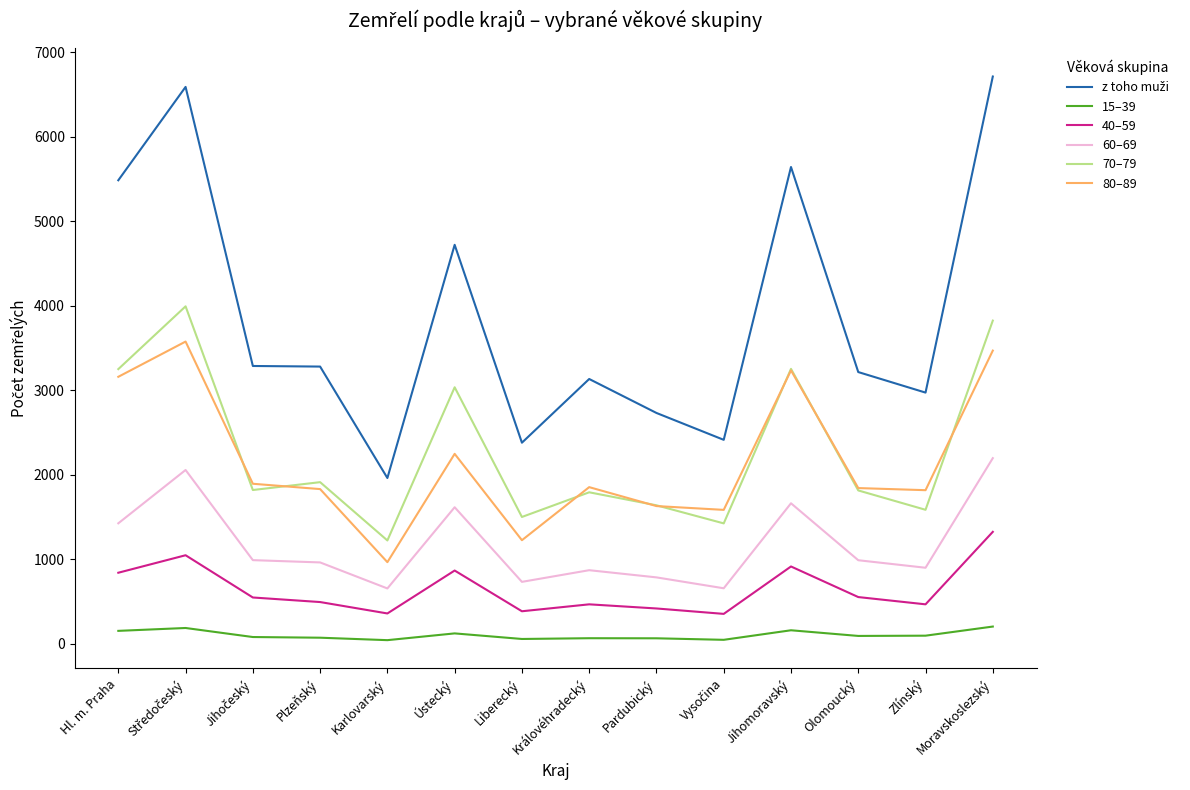

True or false: 40–59 and 60–69 intersect in this chart.

False